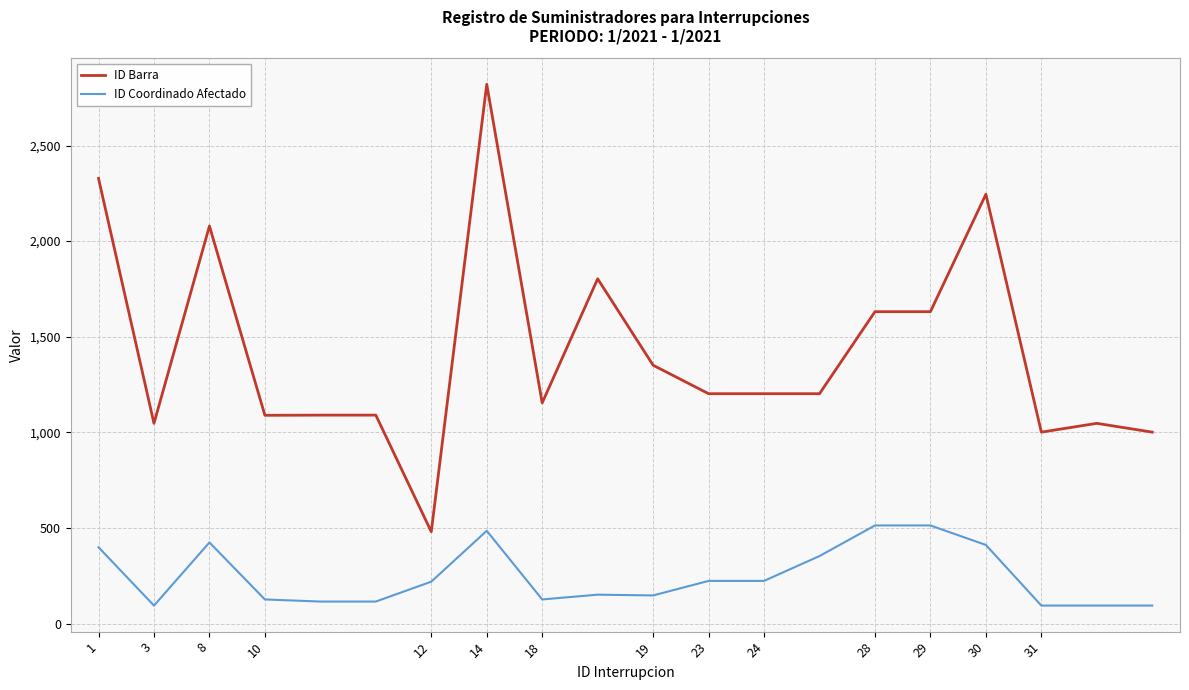

List the series in order of their overall mean, highest first.

ID Barra, ID Coordinado Afectado